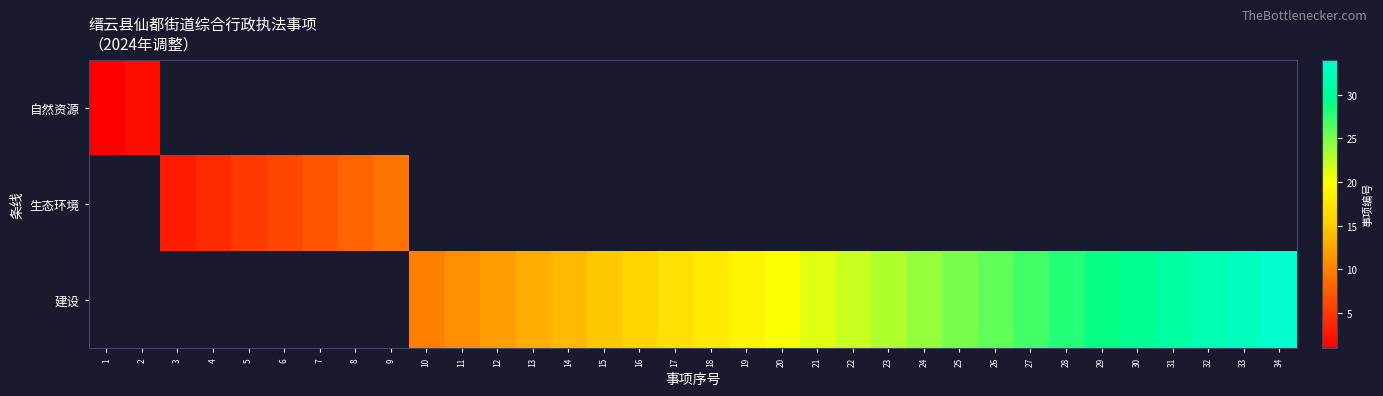

Which has a higher value, 6 or 20?

20